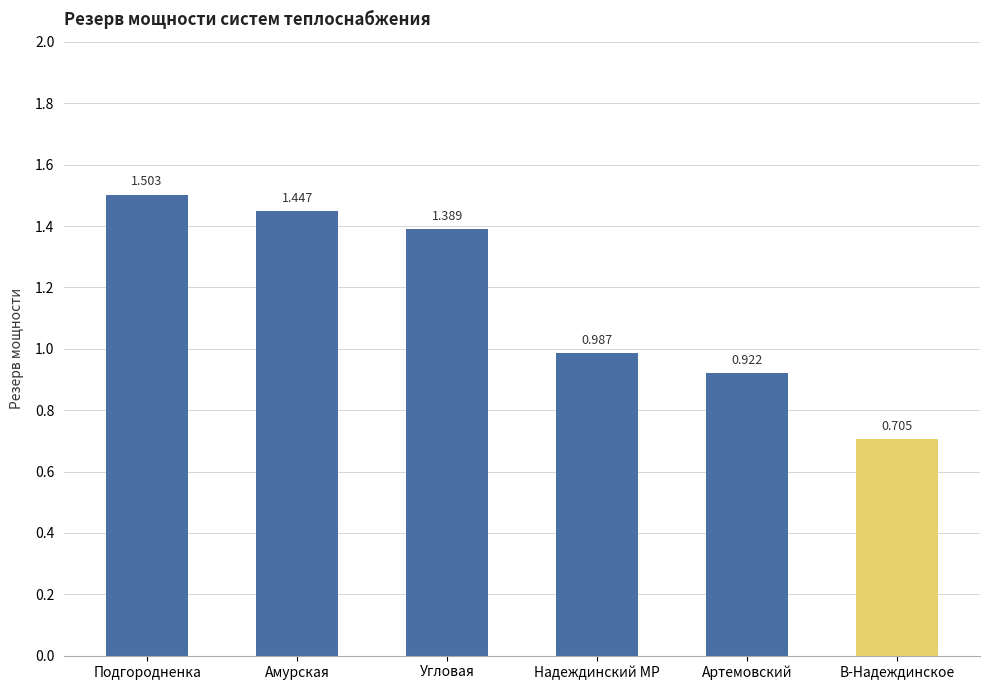

Count the number of categories in the chart.

6